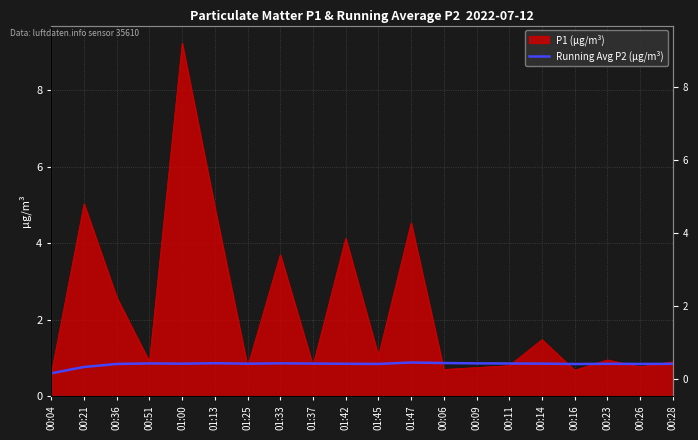

What position from the right is 00:28?

1